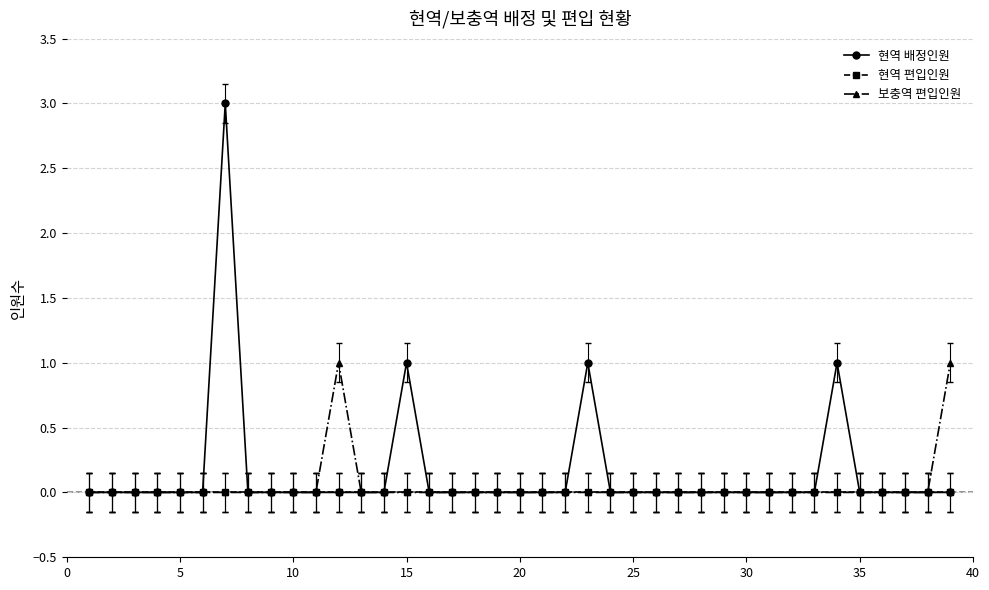

Which series has the largest total across all categories?

현역 배정인원